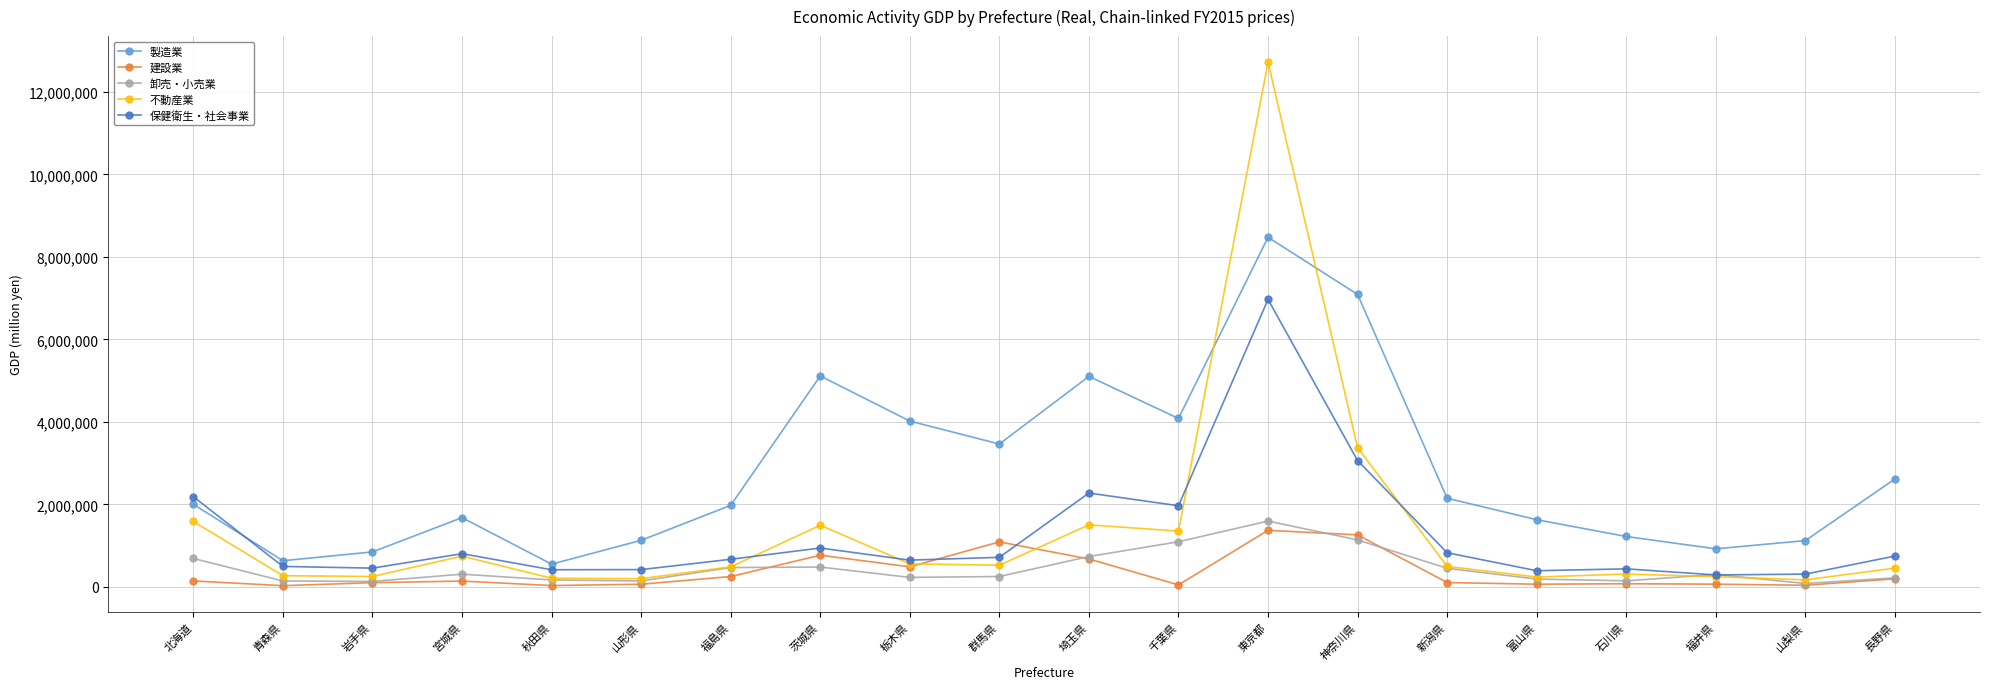

The value of 卸売・小売業 at 千葉県 is 1095214. True or false?

True